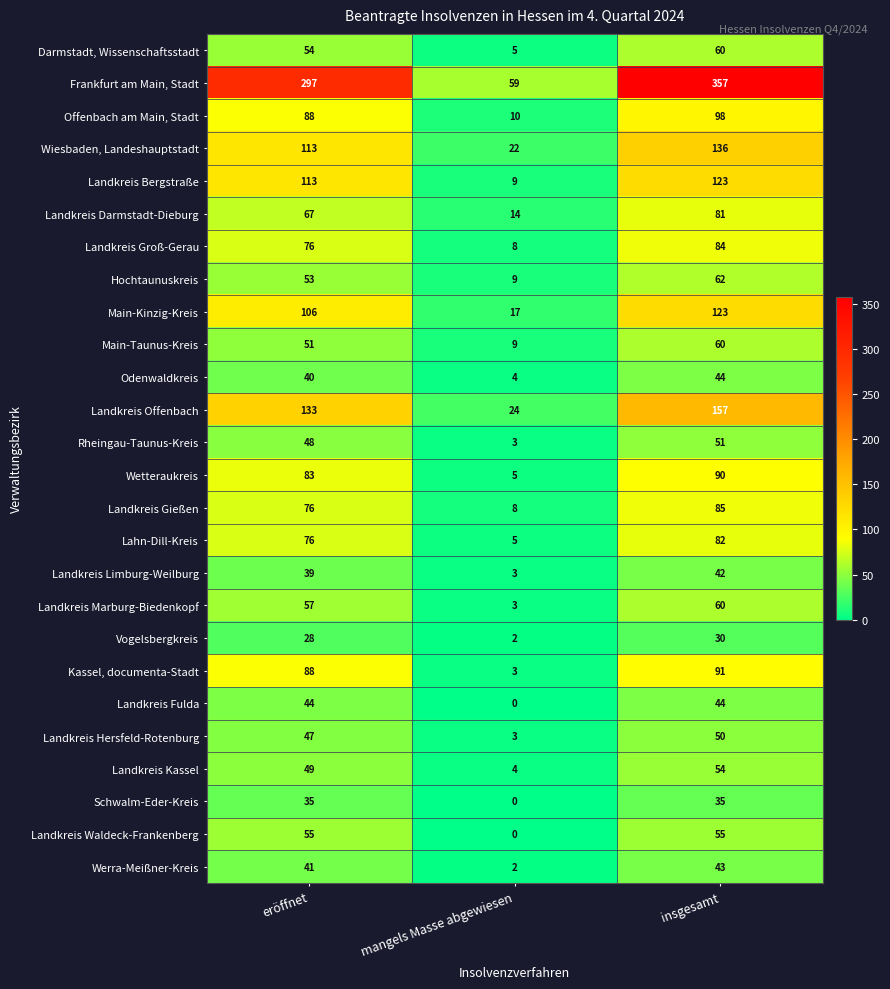

What is the average value of the Landkreis Limburg-Weilburg series?

28